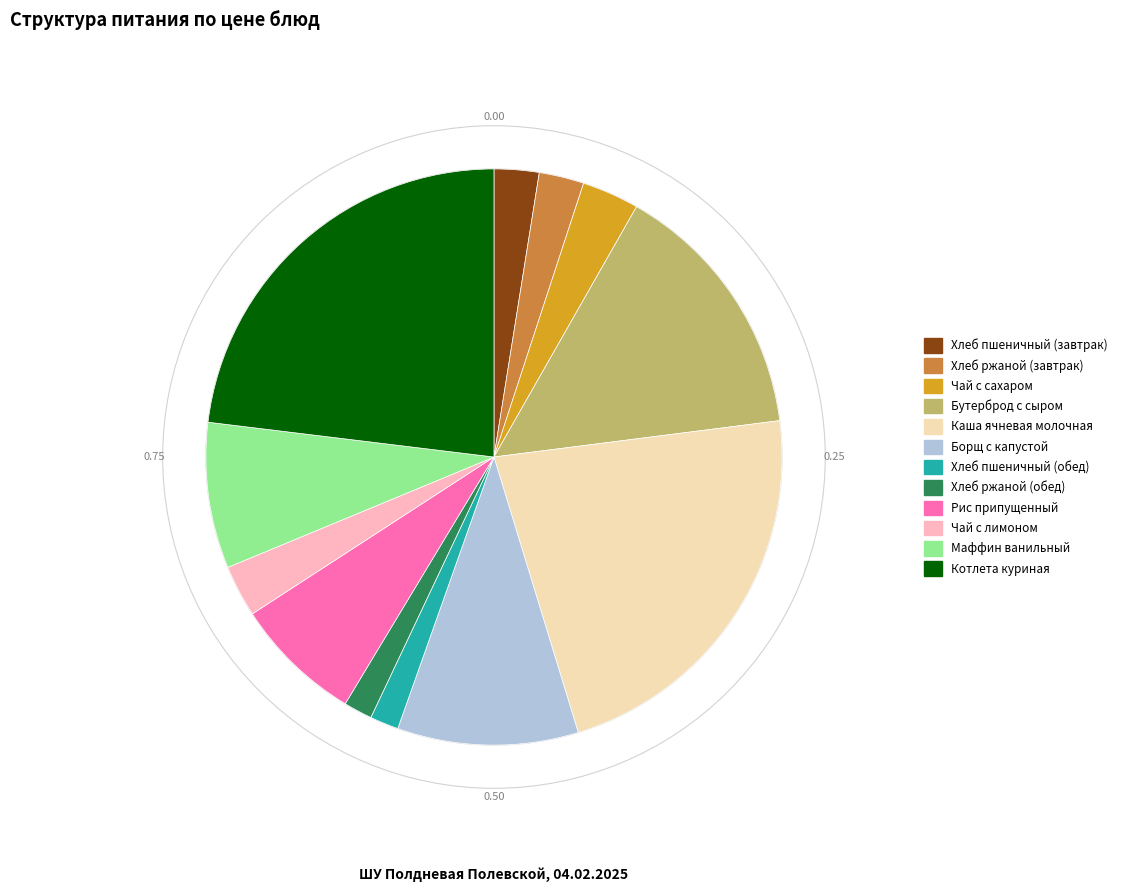

The Хлеб пшеничный (обед) slice represents 2% of the pie. True or false?

True